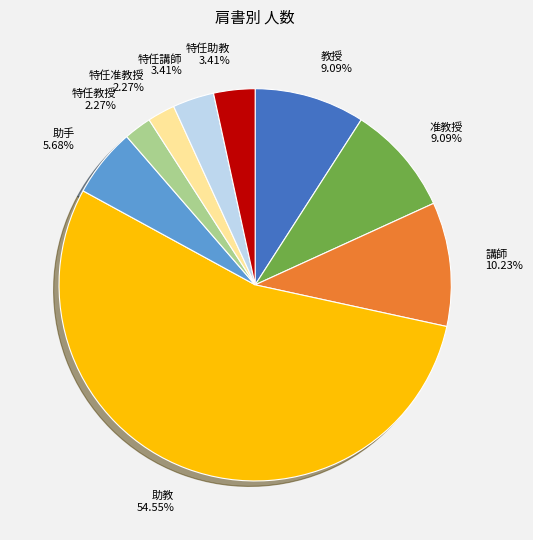

What portion of the pie excludes 講師?

89.8%